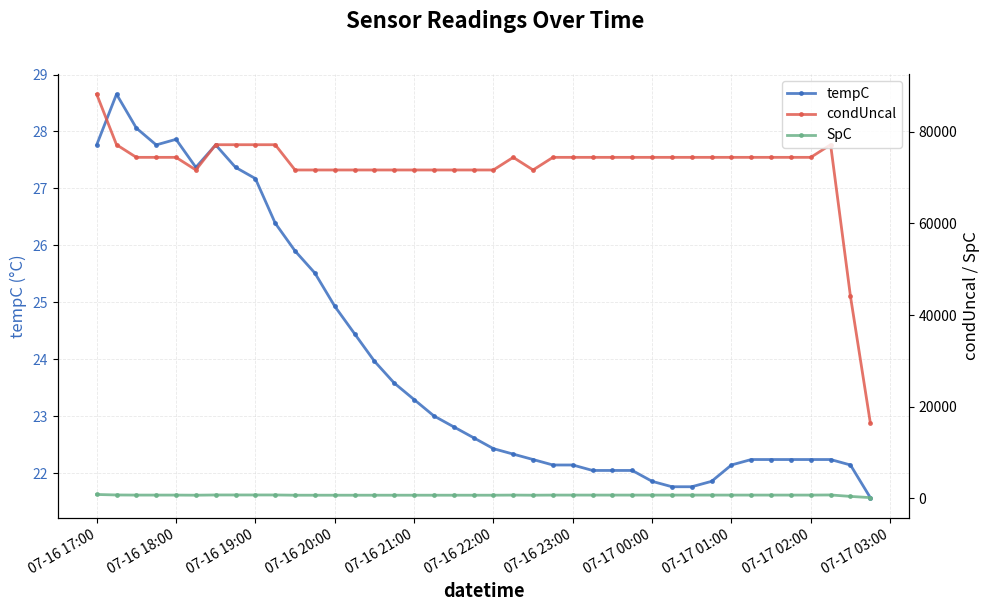

What is the highest value of the condUncal series?

88178.4